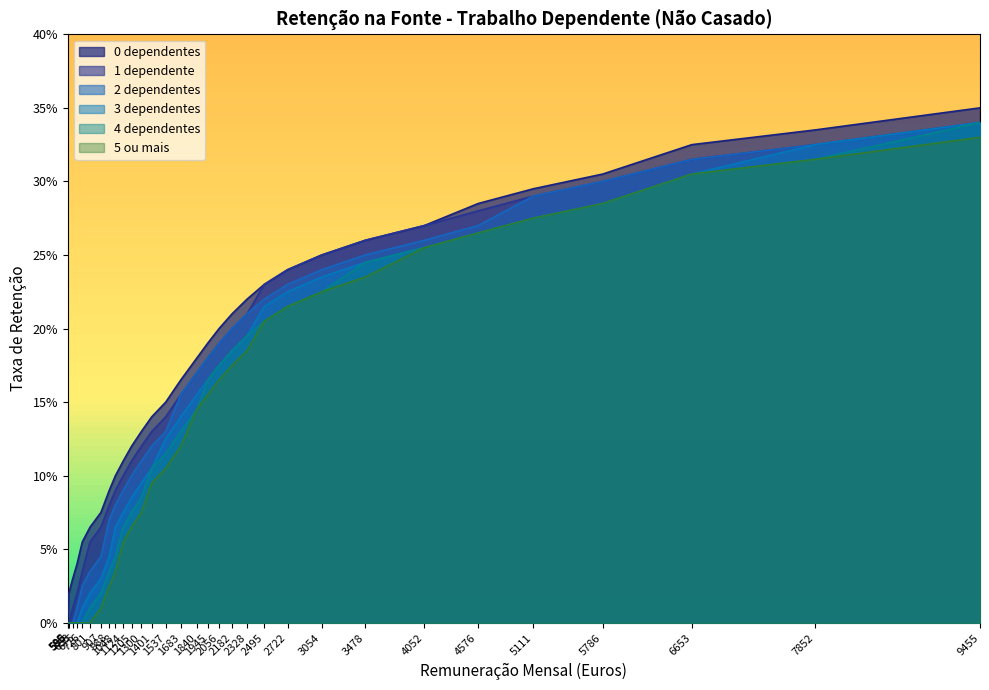

What is the maximum value for 4 dependentes?

0.3